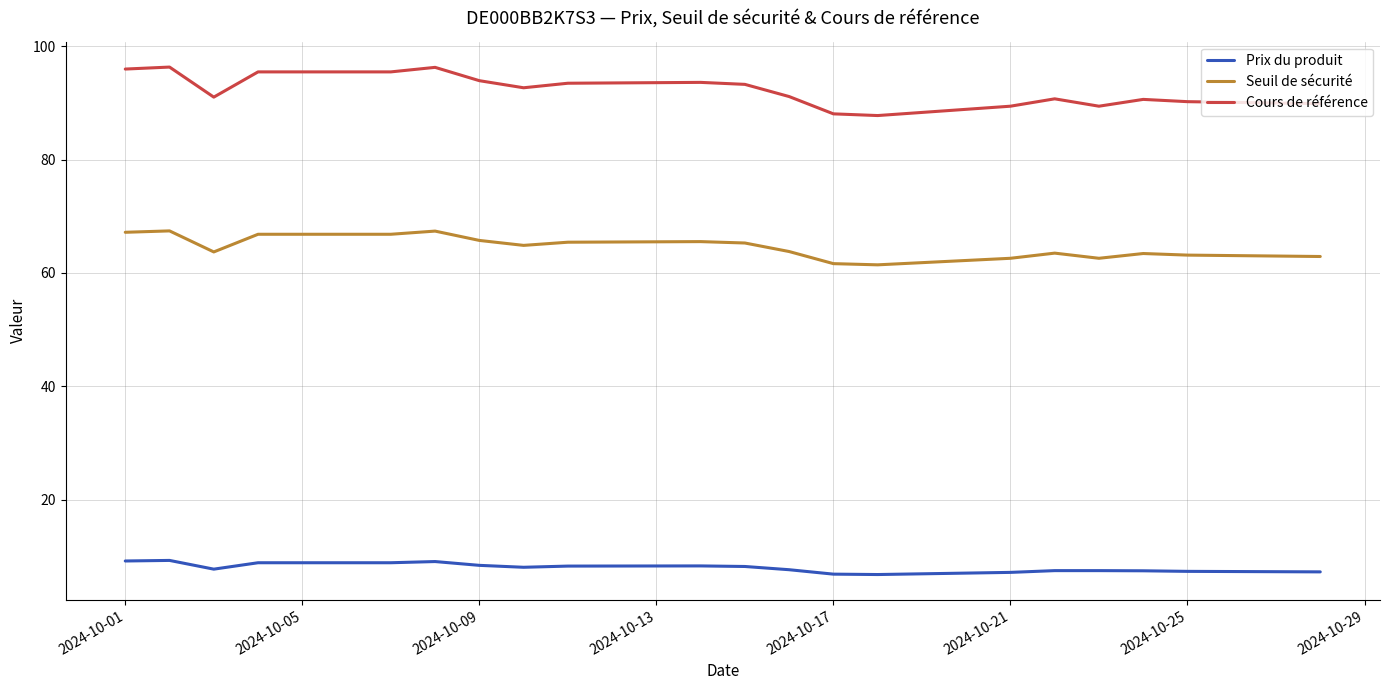

True or false: Seuil de sécurité and Cours de référence cross at least once.

False